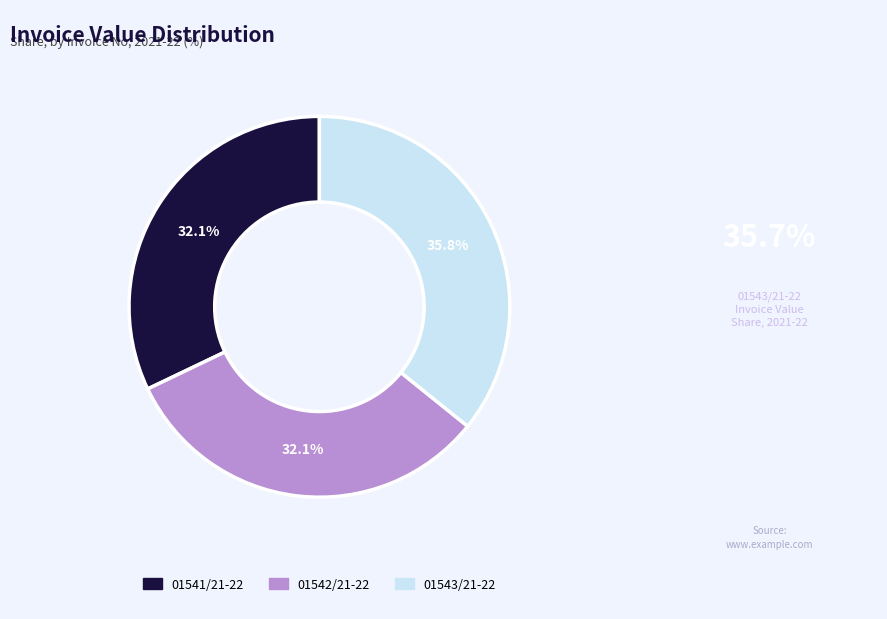

Is there a majority slice in this chart?

No